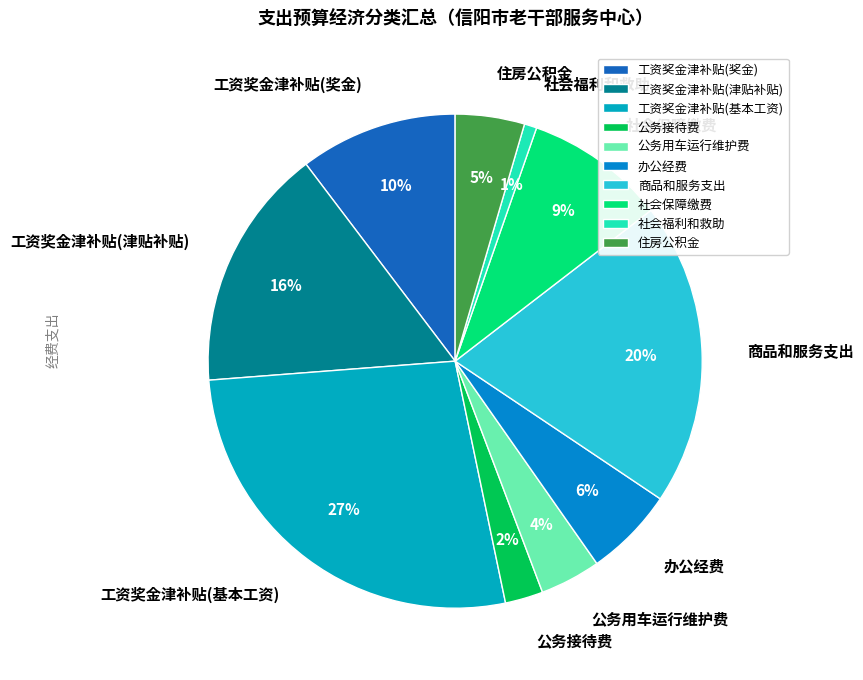

Do 社会福利和救助 and 工资奖金津补贴(奖金) together represent more than half of the pie?

No